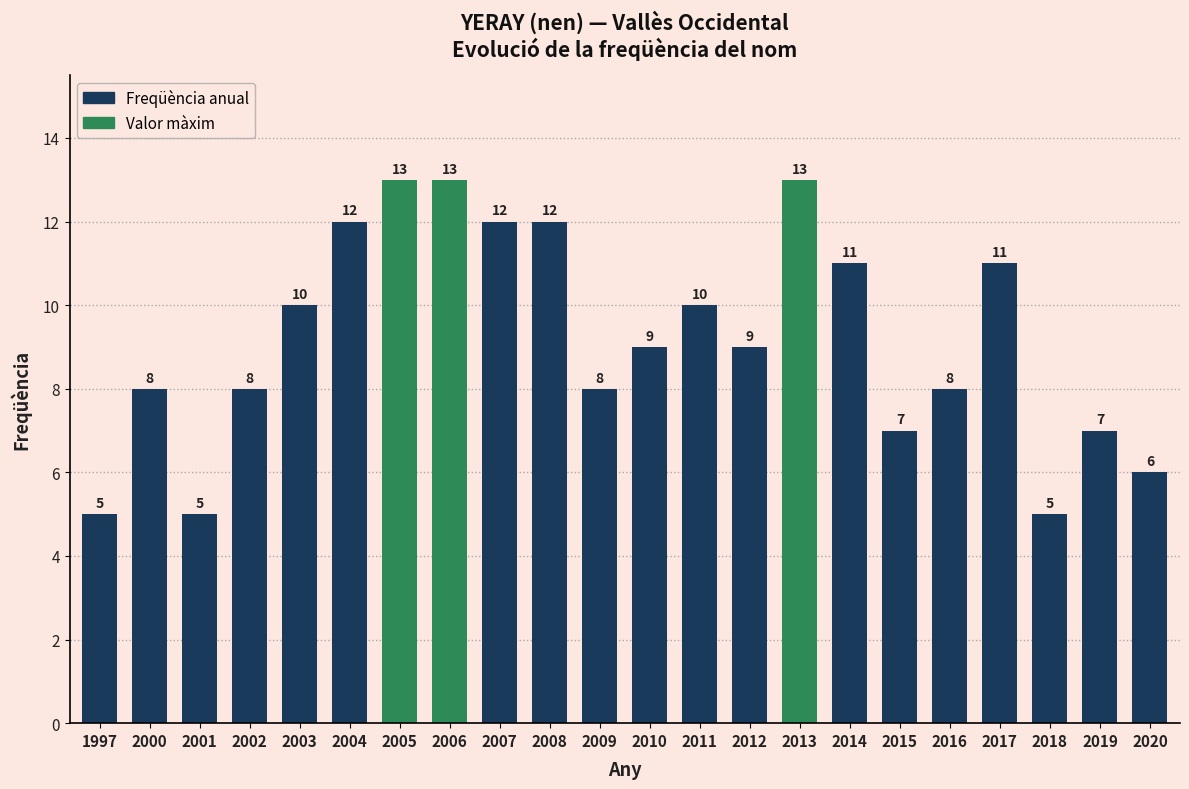

Approximately how many times larger is the value at 2015 compared to 2001?

1.4